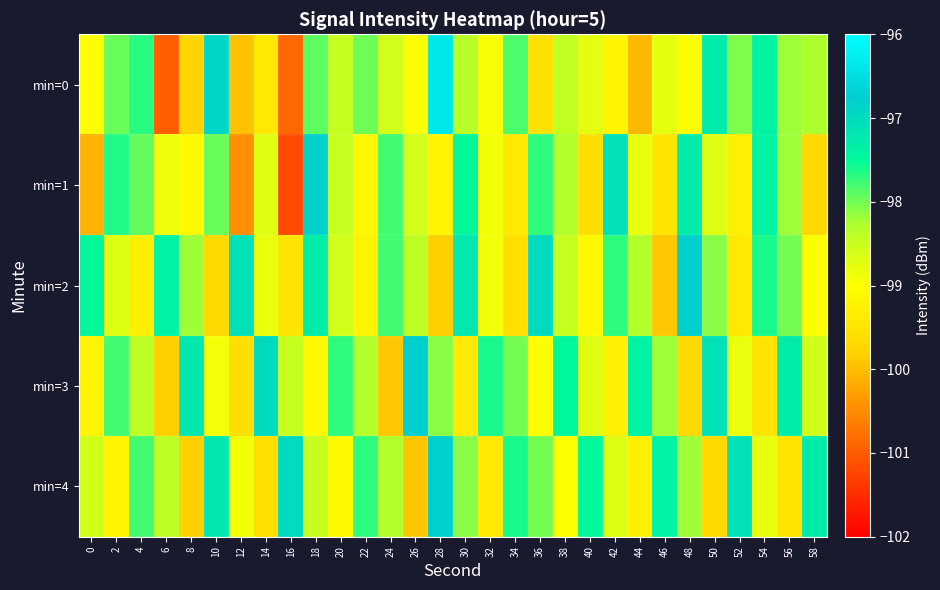

Rank the series at 22 from highest to lowest value.

min=4, min=0, min=3, min=1, min=2